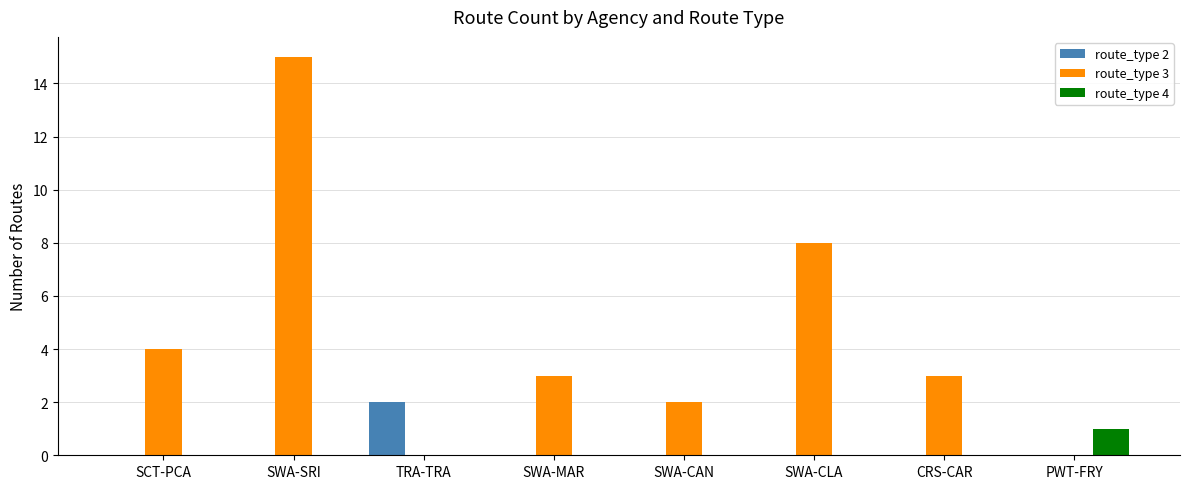

What is the total value across all series at SWA-CLA?

8